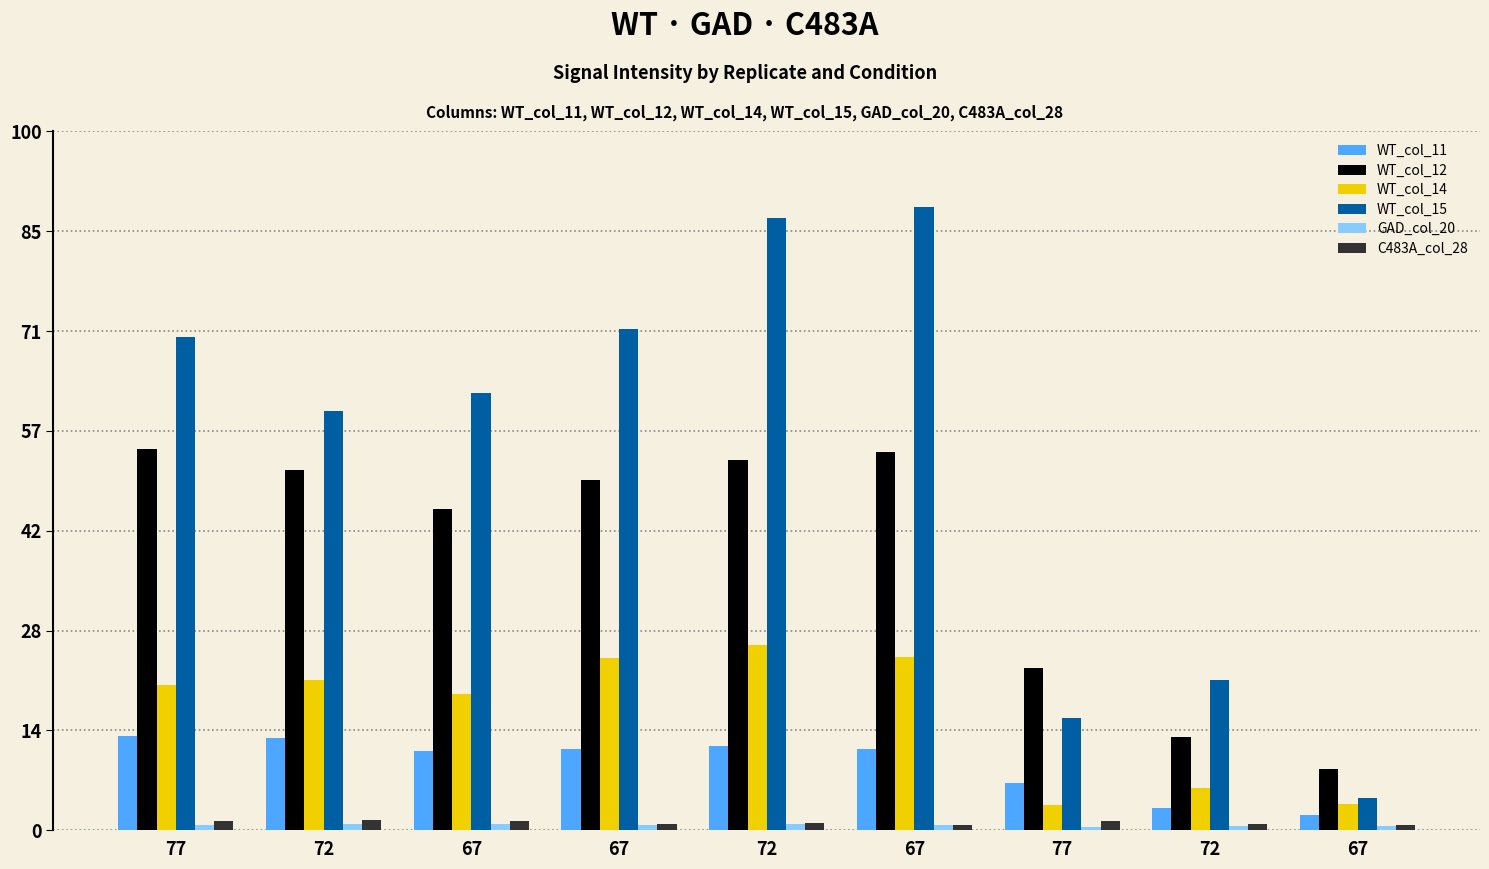

Are the bars horizontal?

No